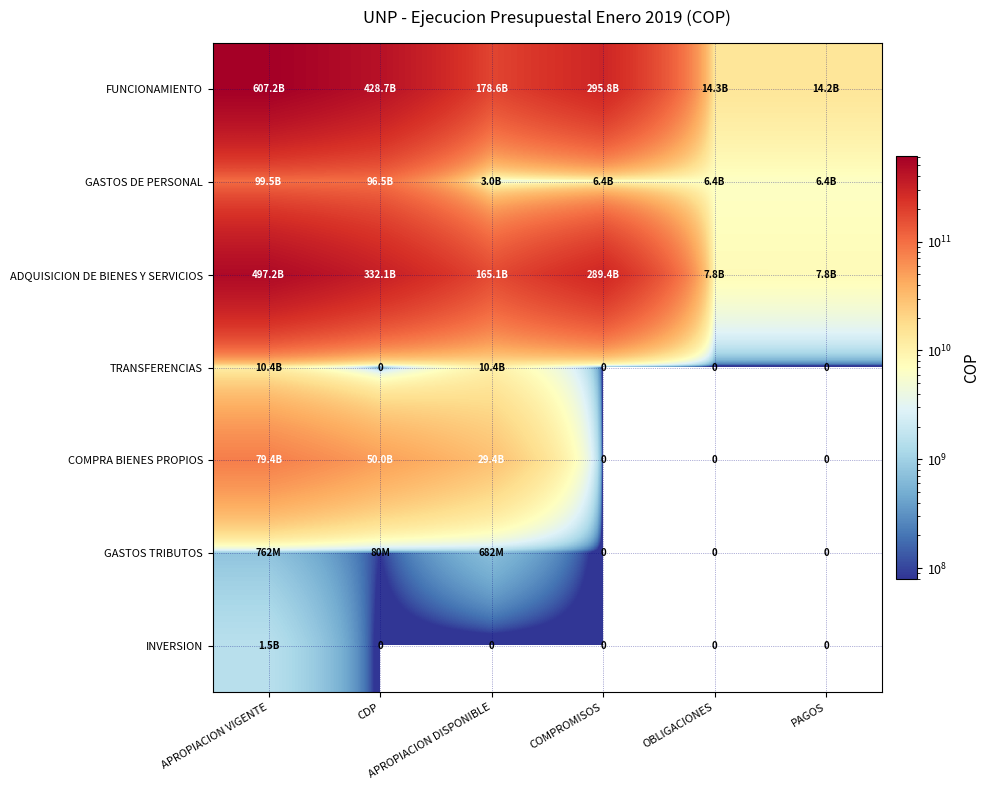

What is the difference between the highest and lowest values at CDP?

428687054827.6